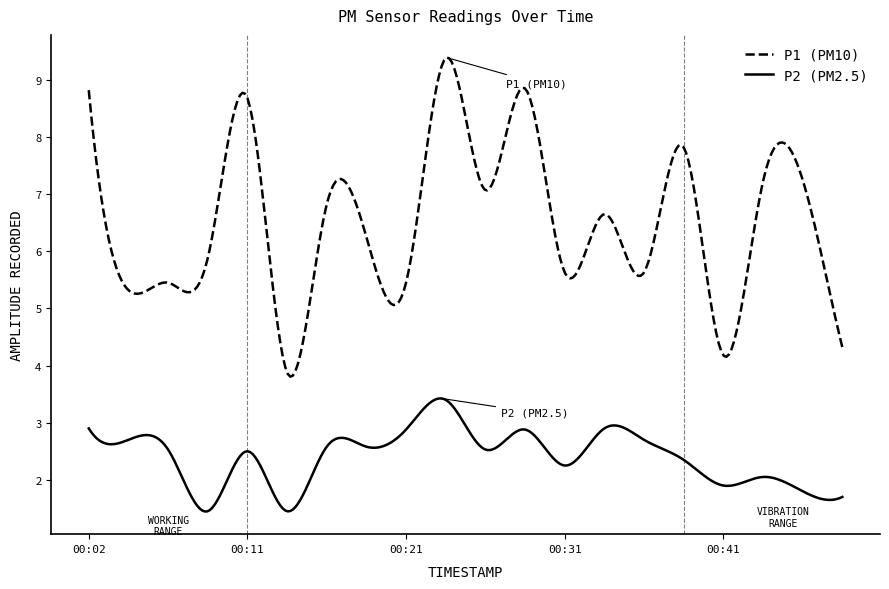

True or false: P1 (PM10) and P2 (PM2.5) cross at least once.

False